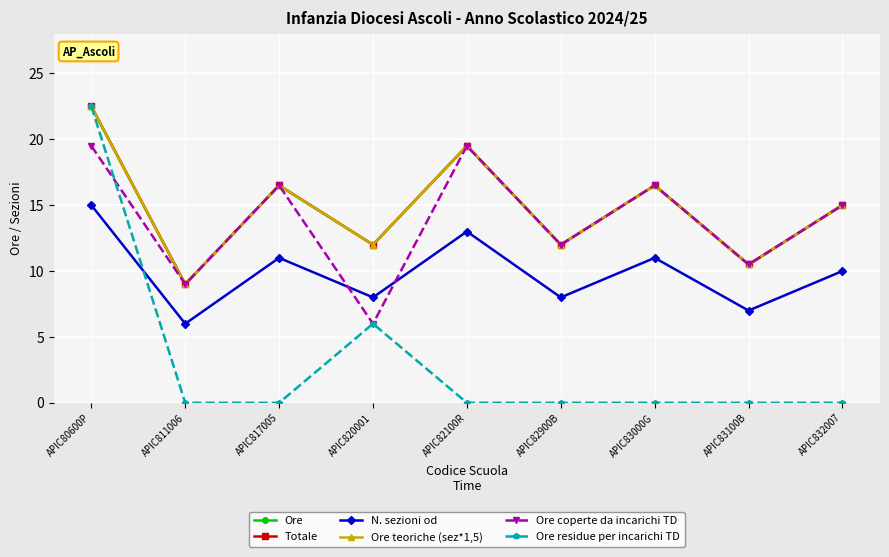

Does the chart have visible grid lines?

Yes